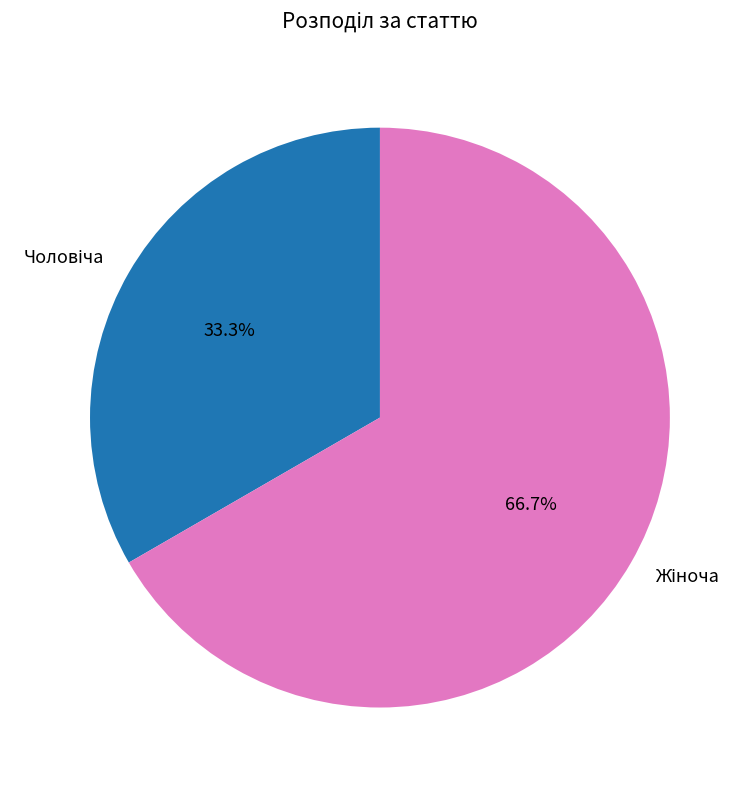

Count the number of slices in the pie.

2